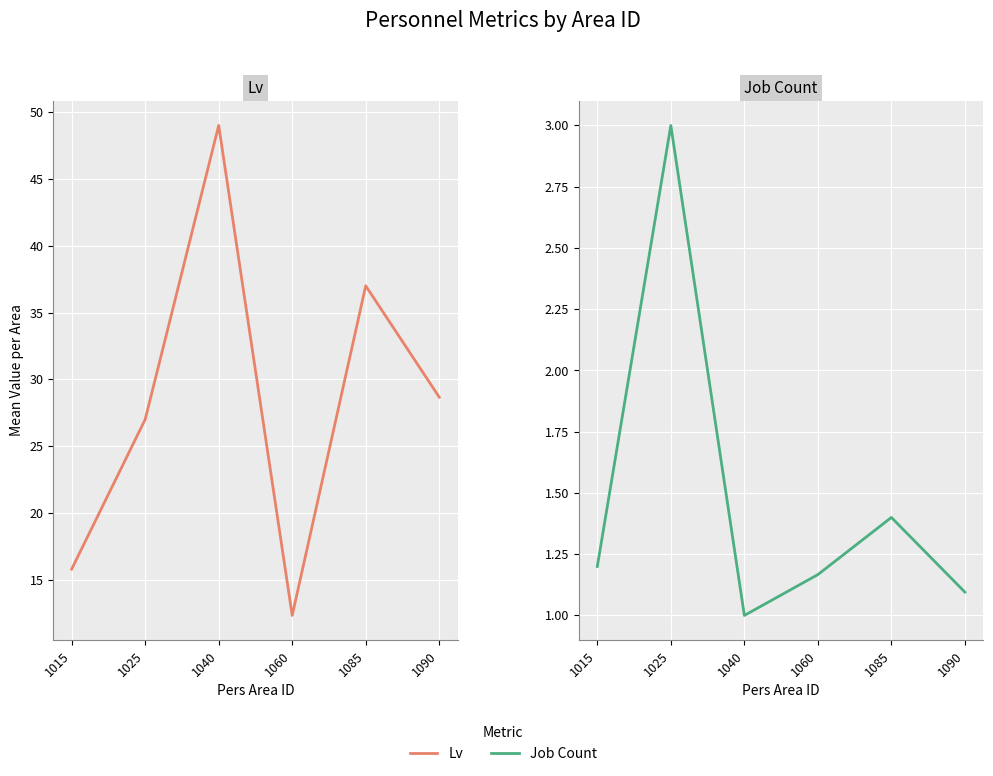

What is the difference between the maximum and minimum values in the Job Count series?

2.0